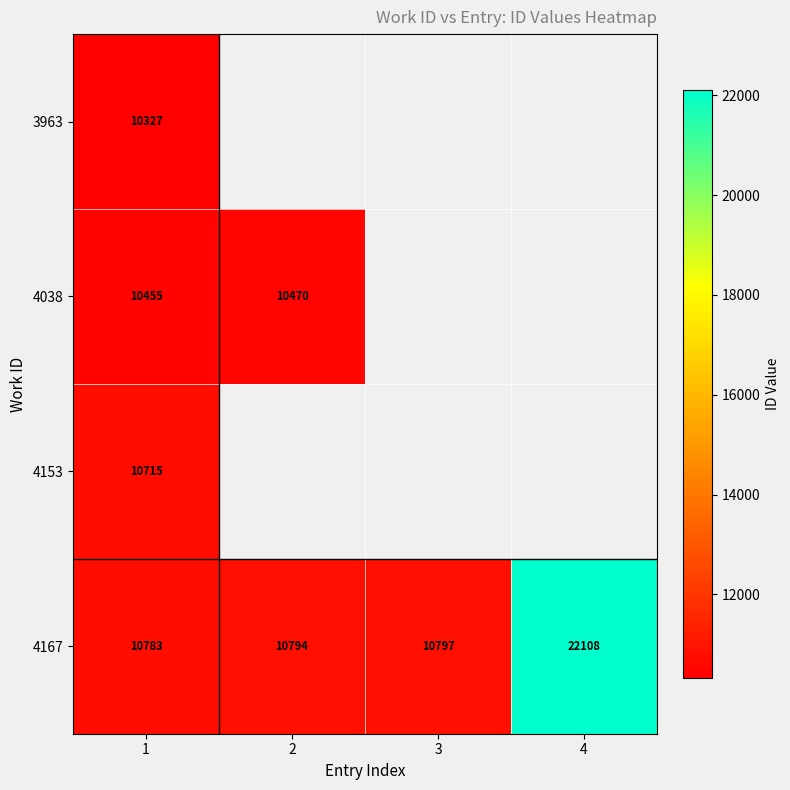

The 4167 series shows 10794 at 2. True or false?

True